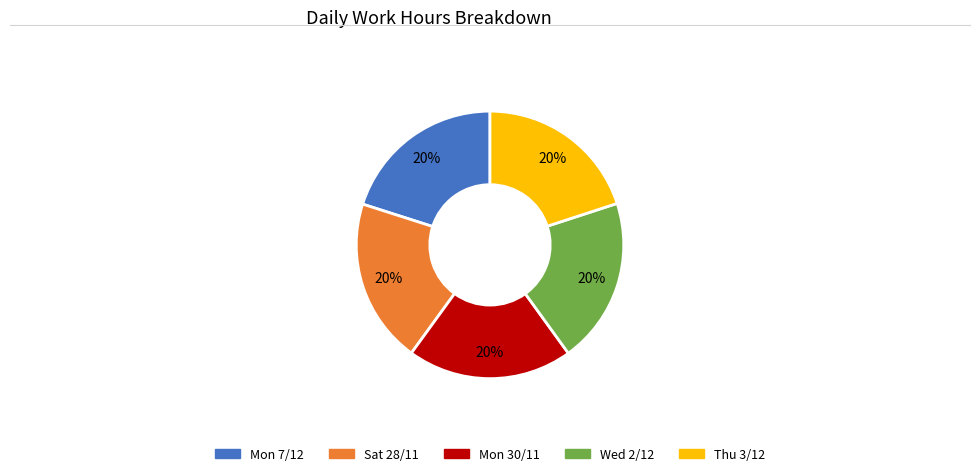

Count the number of slices in the pie.

5